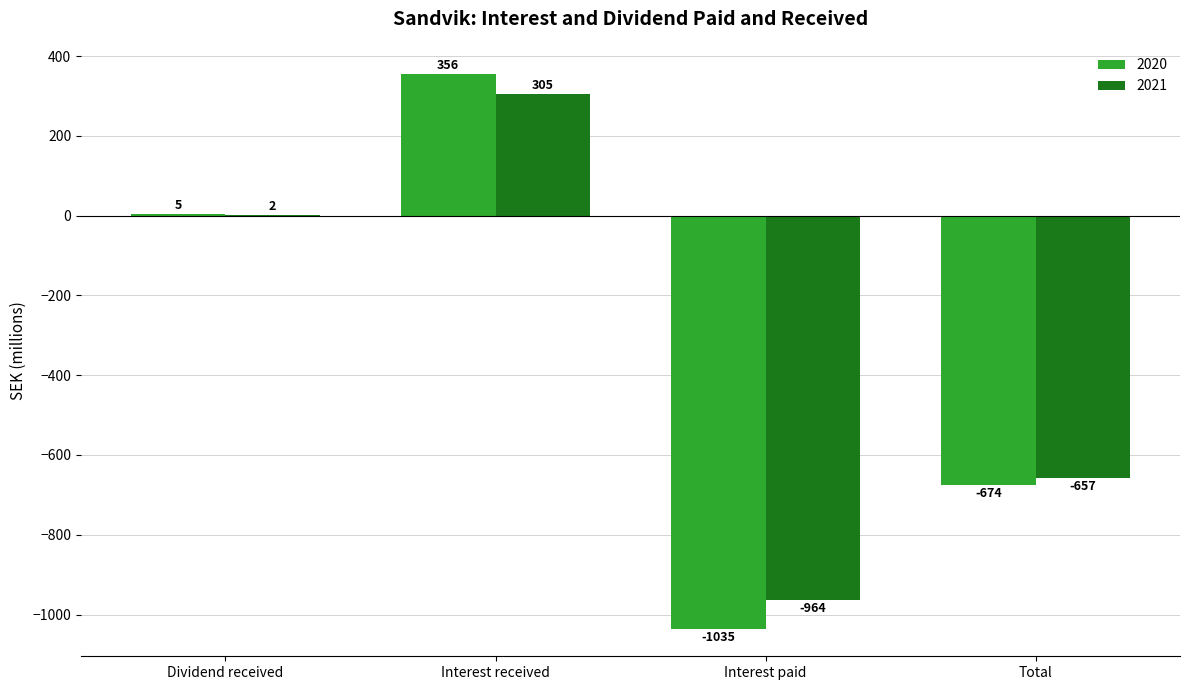

What is the spread (max minus min) of values at Interest received?

51